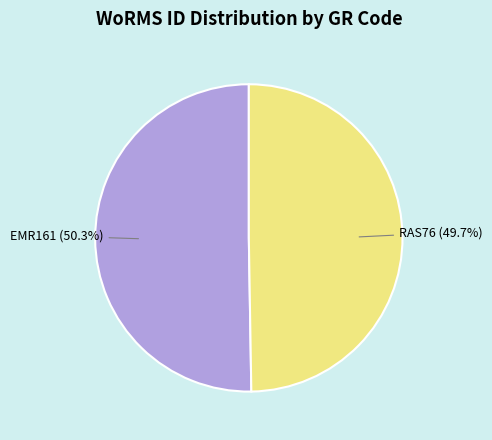

Is it true that EMR161 is 41% of the pie?

False